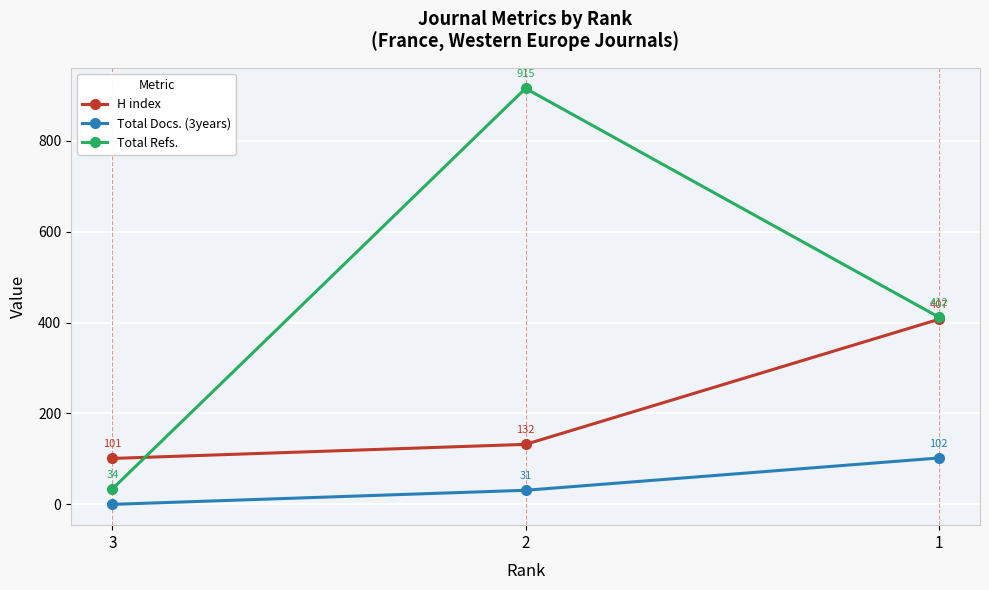

At which category is the sum across all series the highest?

2